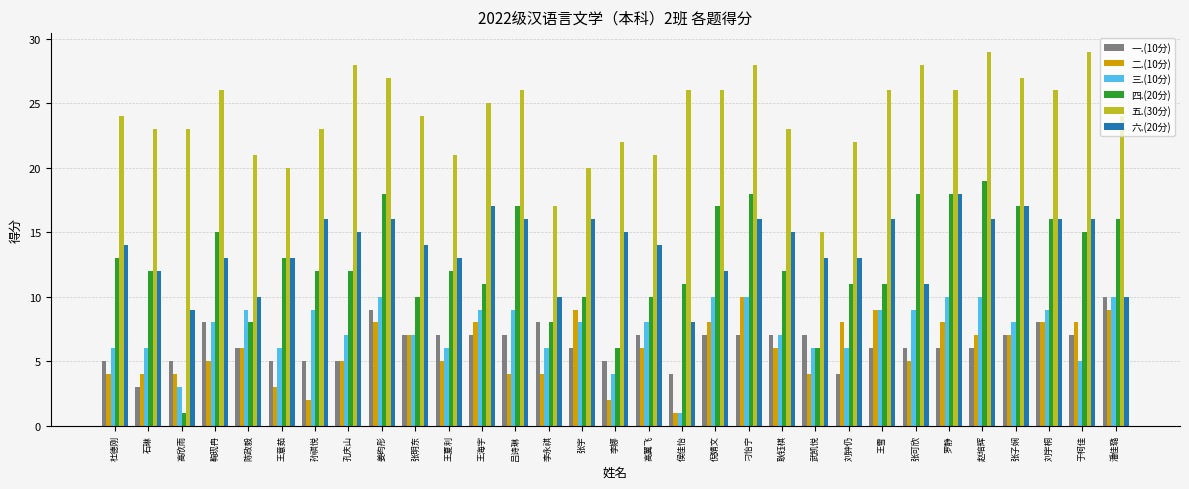

What is the sum of the 二.(10分) values at 刁怡宁 and 陈政毅?

16